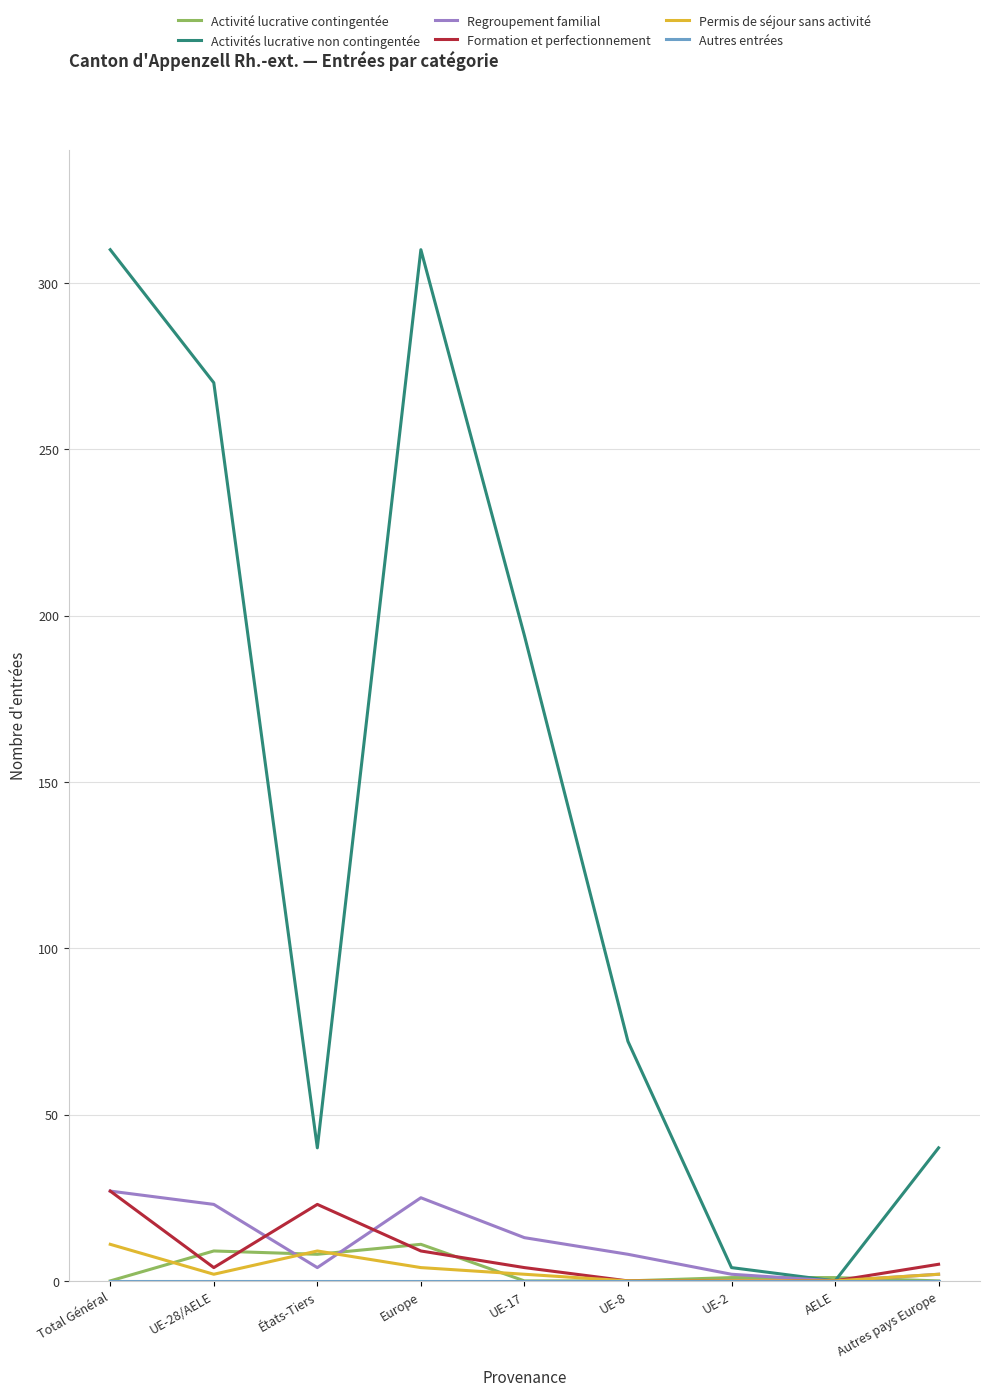

Count the Formation et perfectionnement values in the range 0 to 9.

7